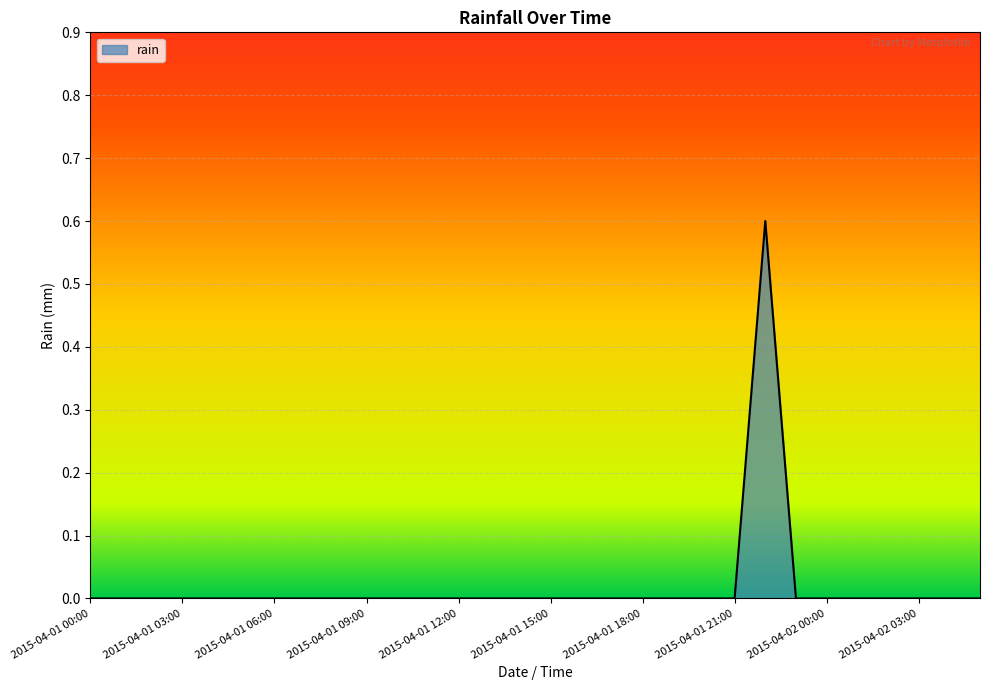

How many lines are shown in the chart?

1